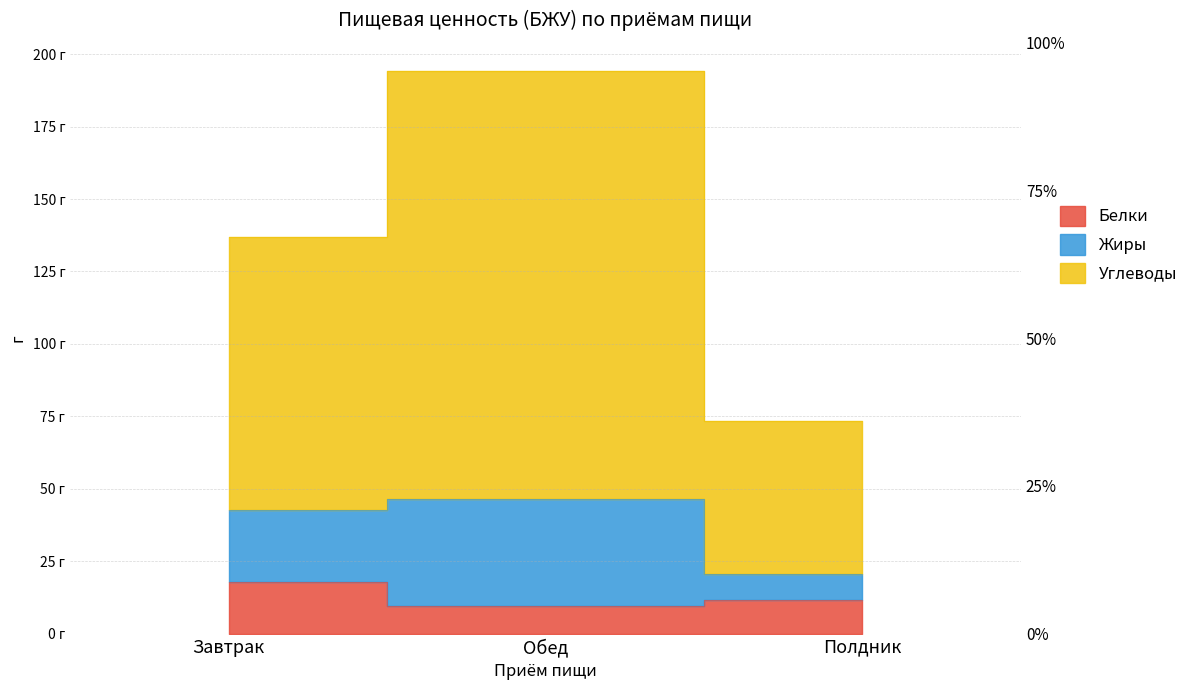

What is the difference between the maximum and minimum values in the Белки series?

8.5